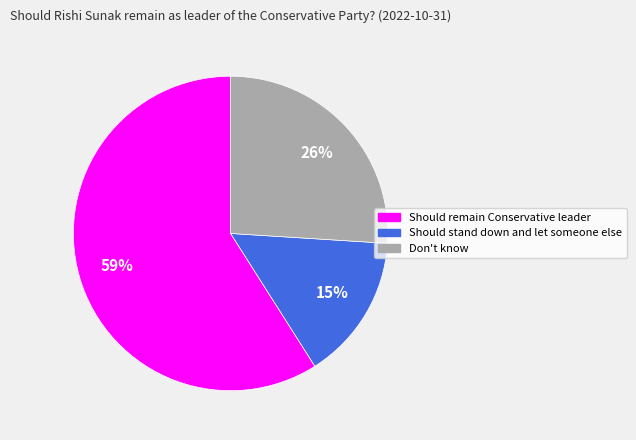

To the nearest percent, what percentage of the pie is Should remain Conservative leader?

59%